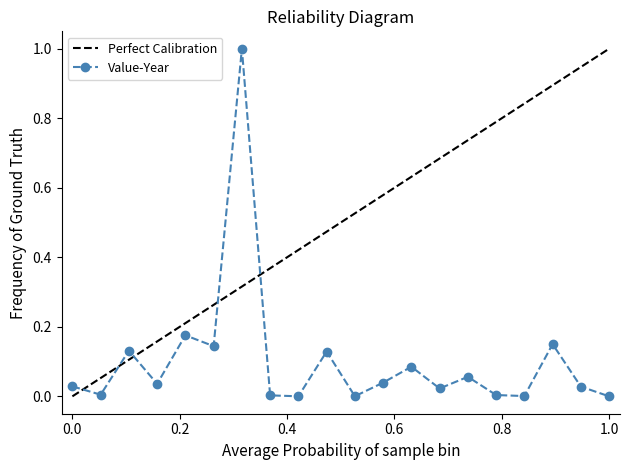

How many positive values are there?

19